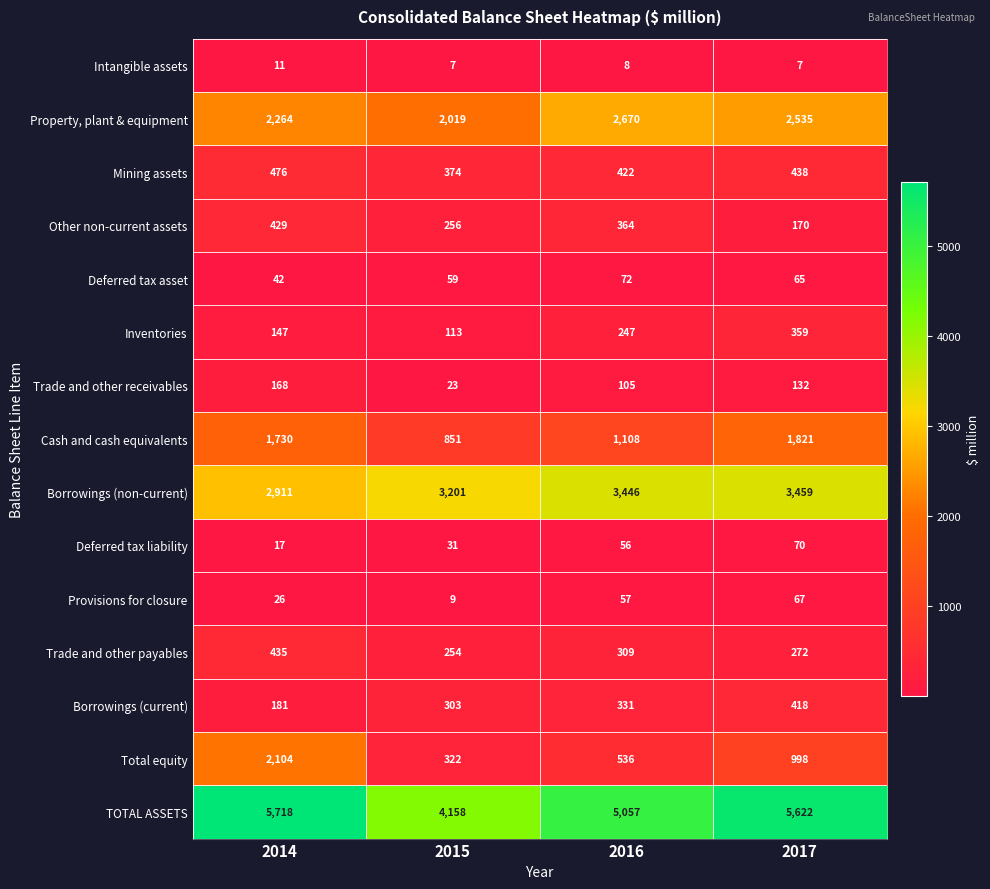

At which label is Borrowings (current) closest to 299?

2015